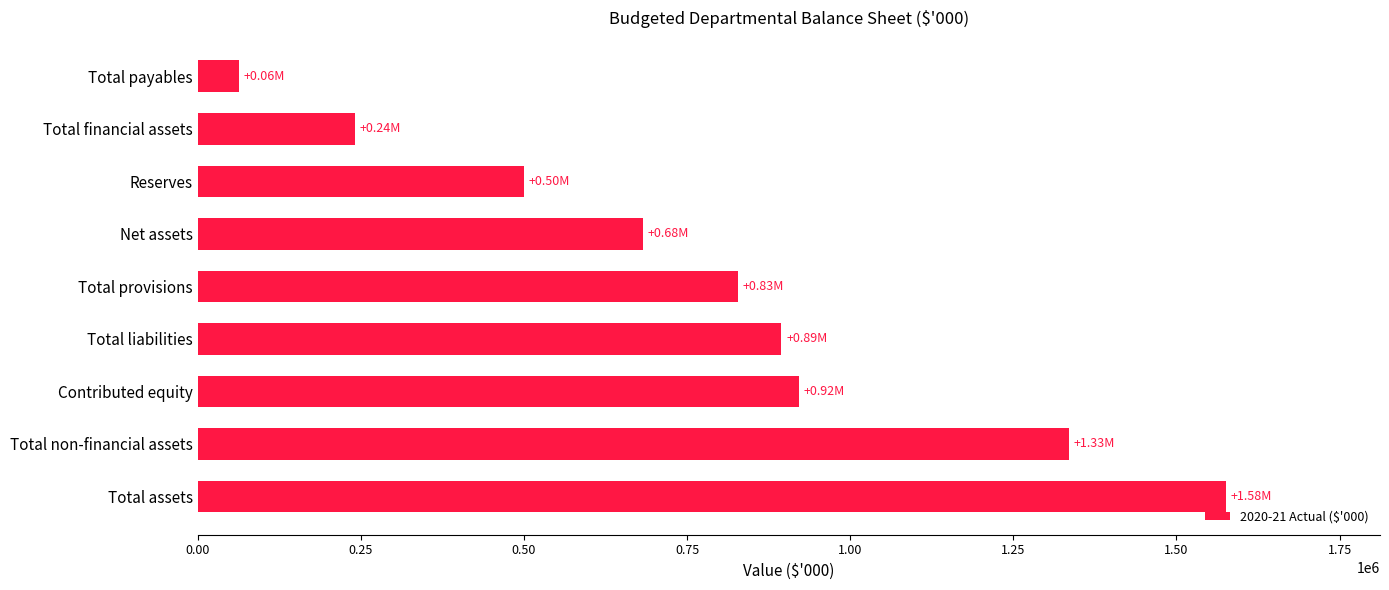

What is the difference between the maximum and second lowest values?

1334846